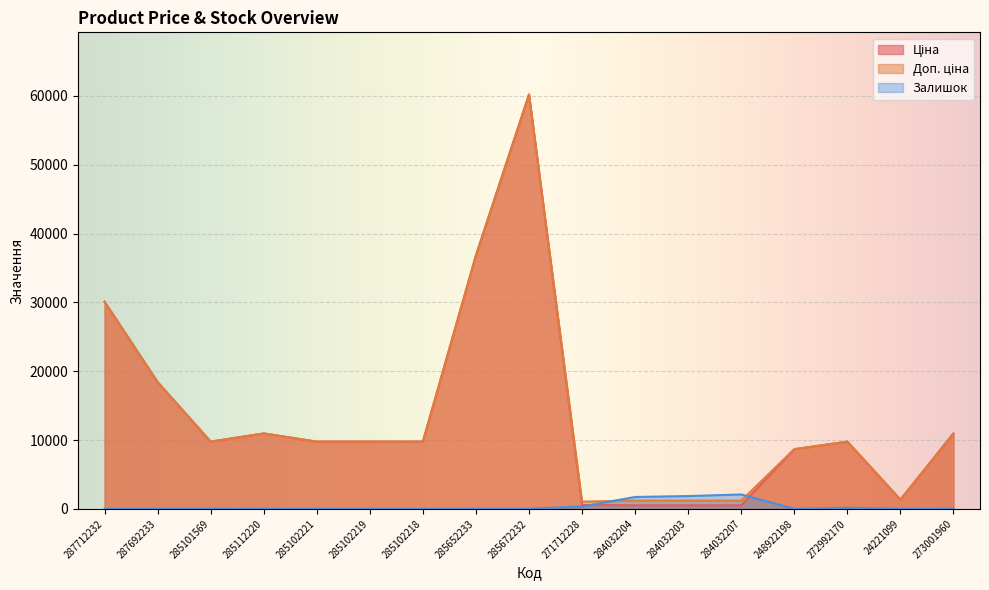

How many lines are shown in the chart?

3